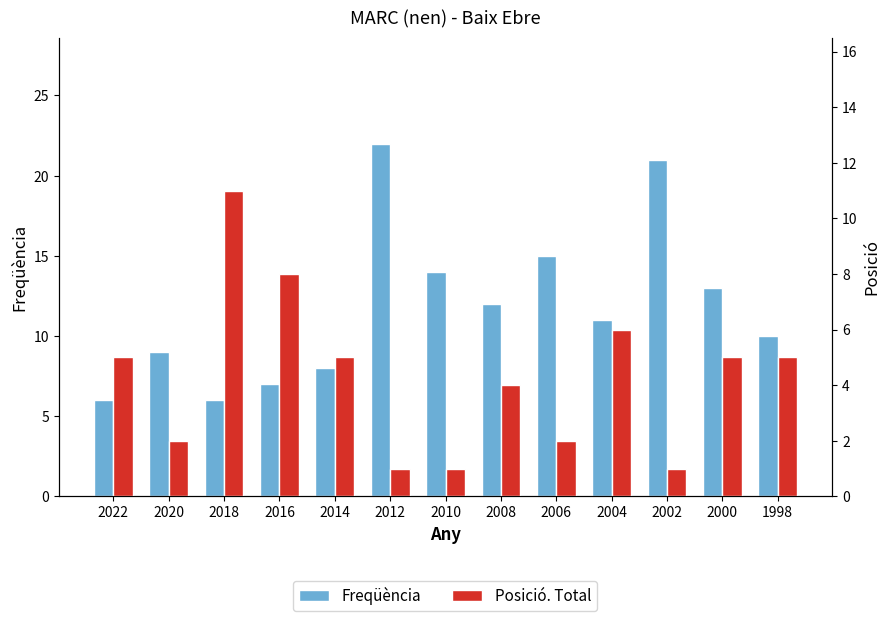

Which label corresponds to the smallest value in the chart?

2012